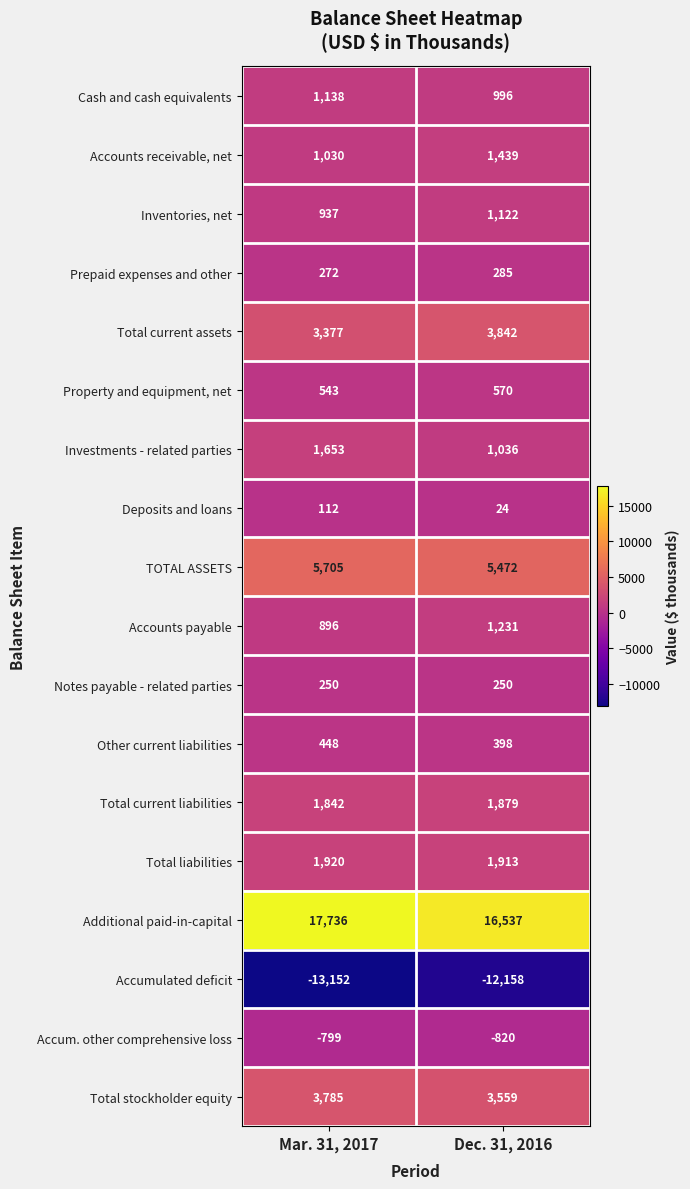

What is the total value across all series at Dec. 31, 2016?

27575